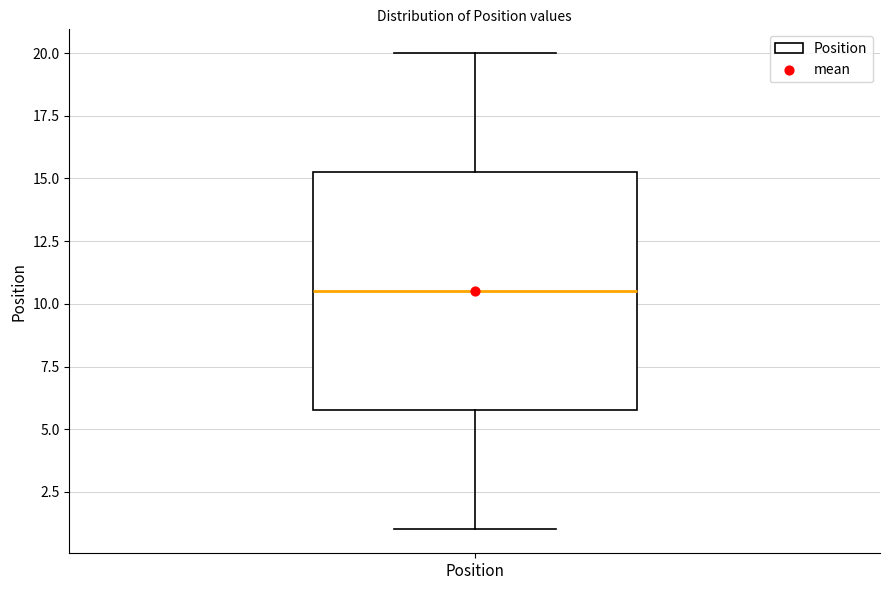

Where is the upper edge of the box for Position on the y-axis? The values are not printed on the chart, so give them approximately, as read against the axis.

15.5